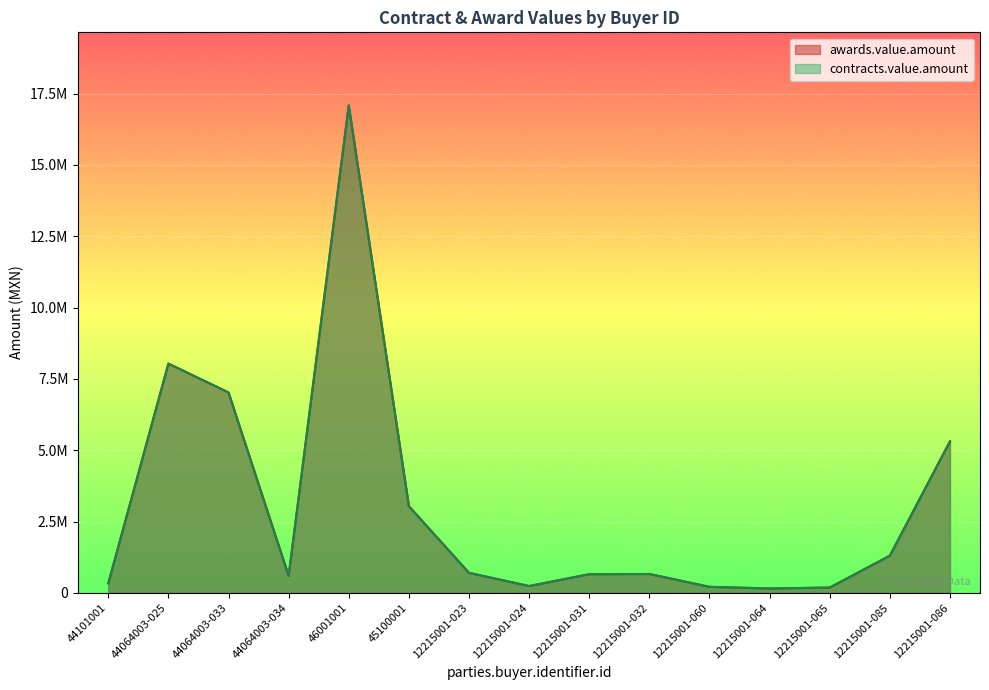

Which series changed the most between 12215001-023 and 12215001-031?

awards.value.amount